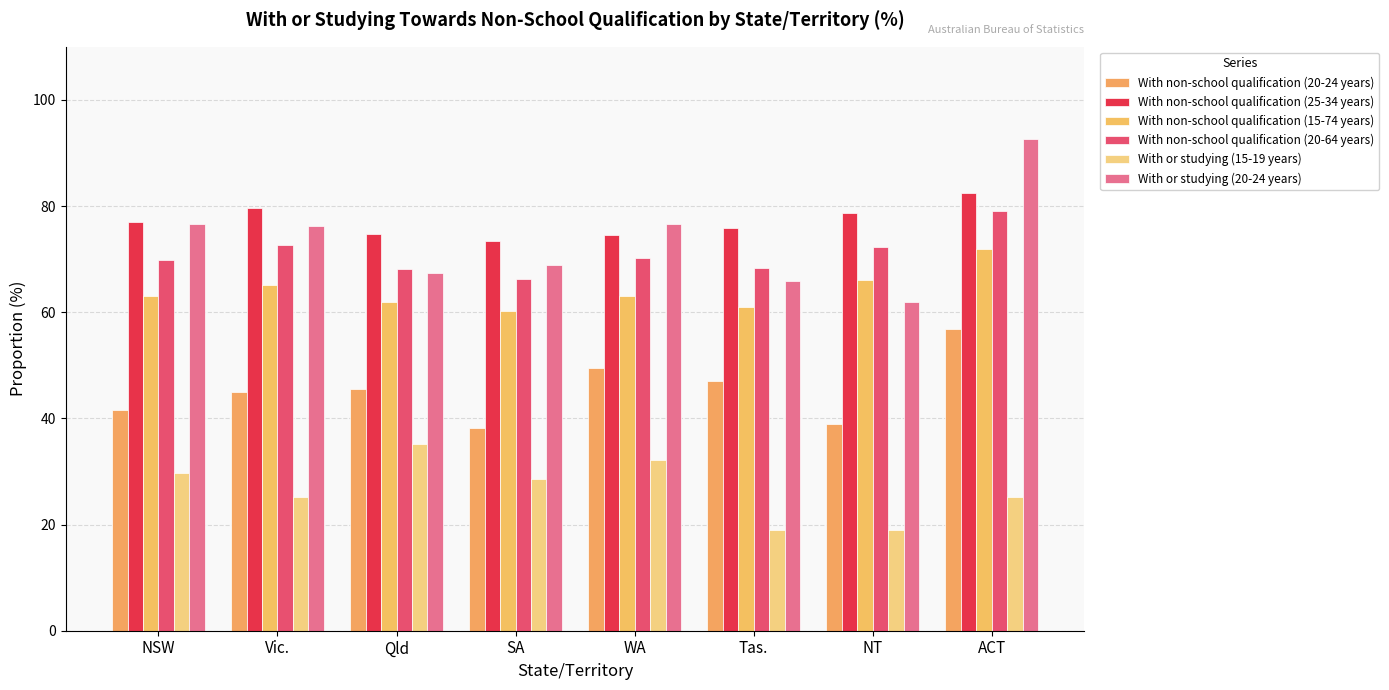

The value of With non-school qualification (15-74 years) at SA is 88.6. True or false?

False